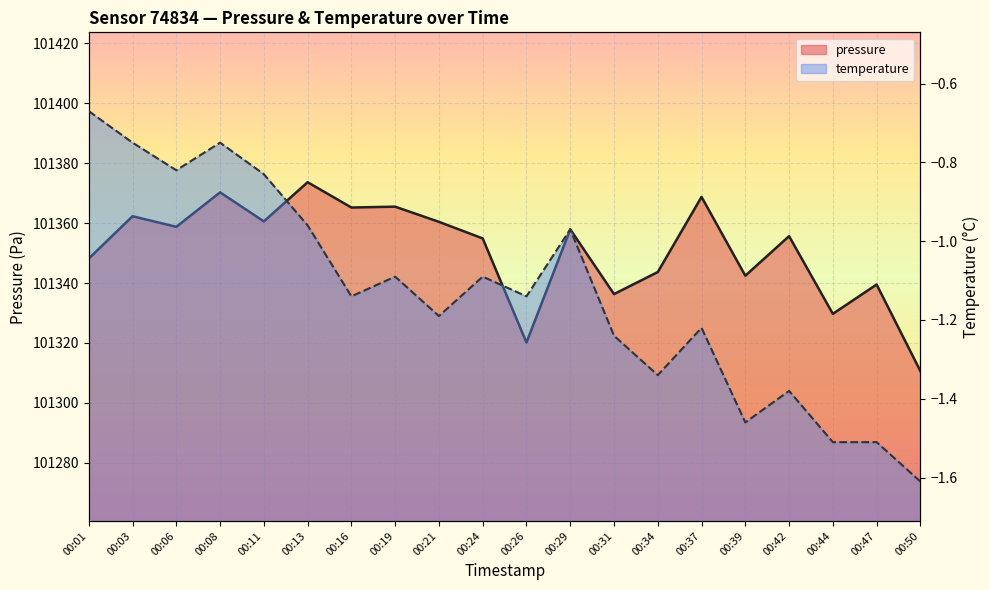

What is the greatest value displayed?

101373.6